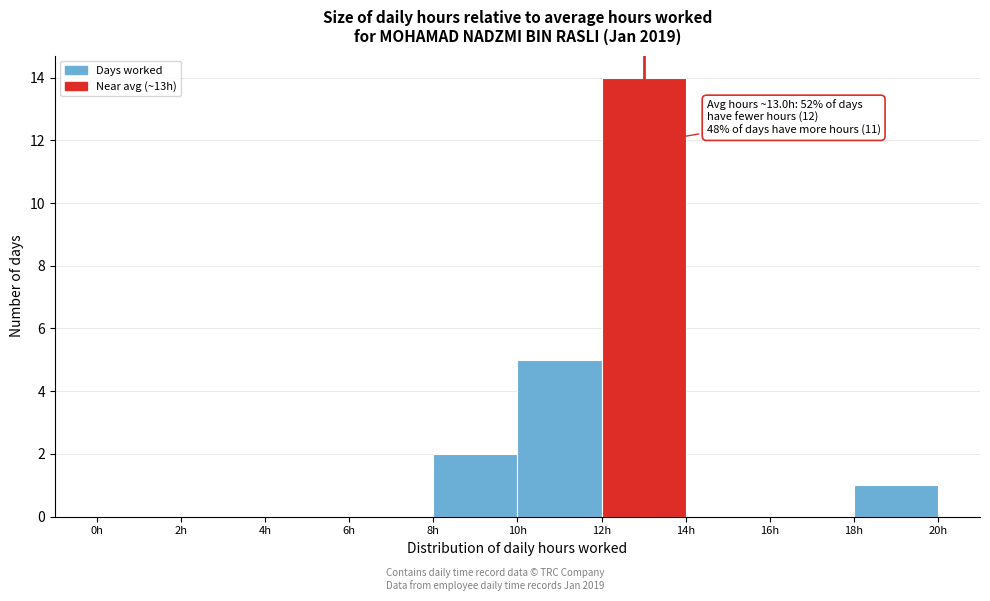

Which range on the x-axis has the tallest bar?

12 to 14